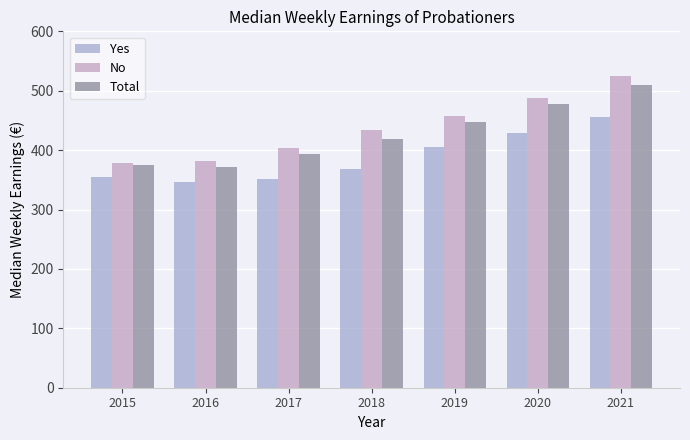

Which category has the highest value in the Yes series?

2021